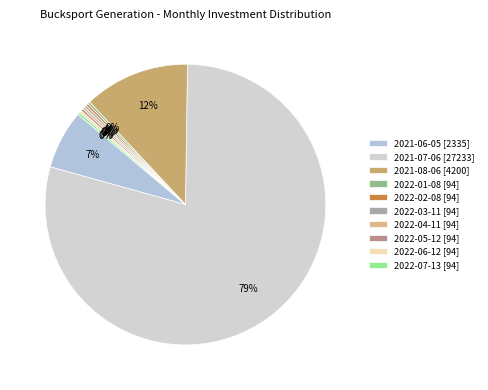

Which slice represents more than half of the pie?

2021-07-06